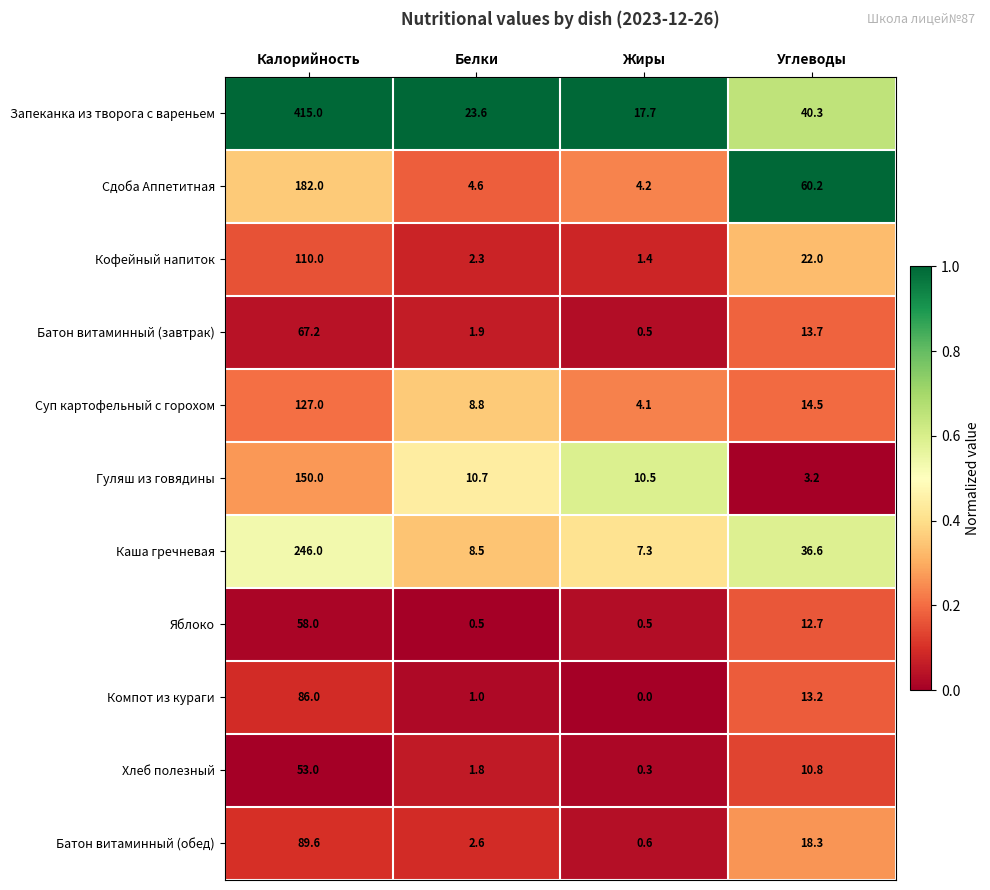

What is the lowest value of the Батон витаминный (обед) series?

0.6